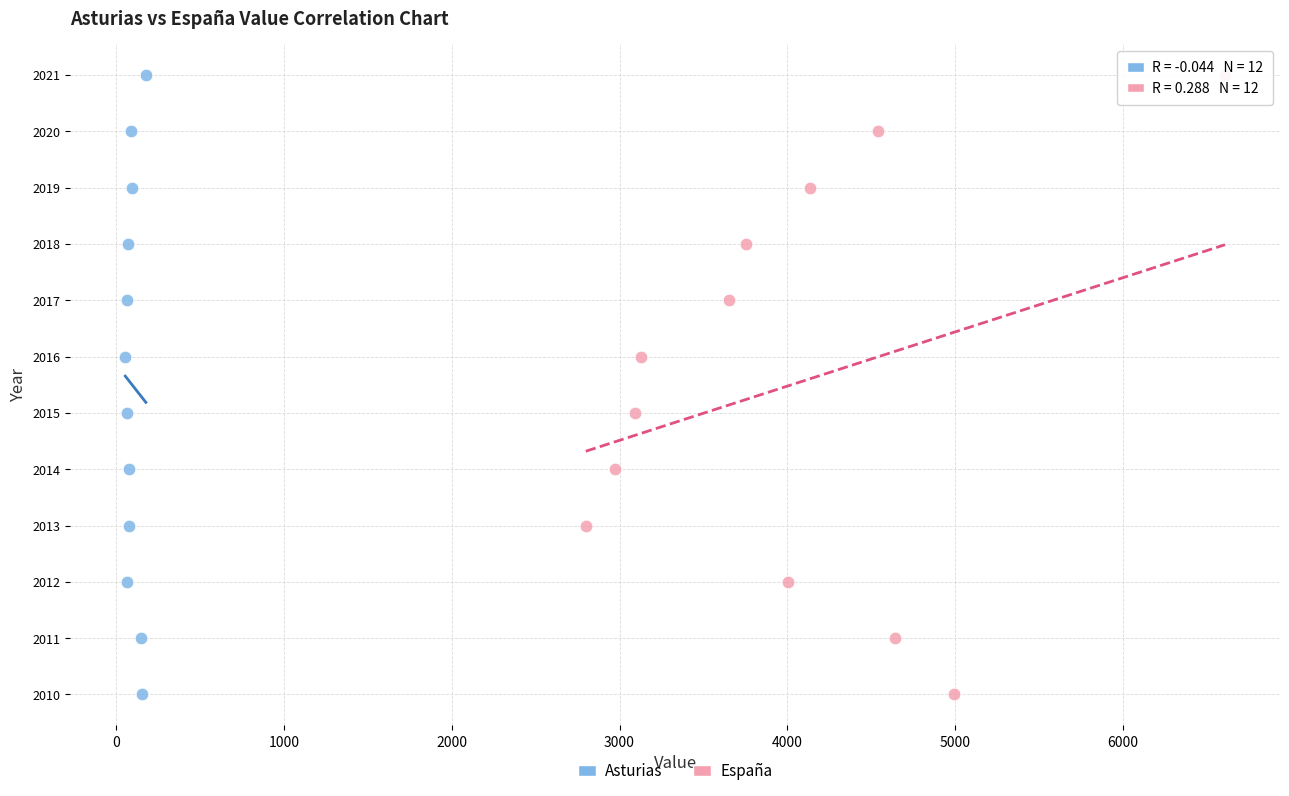

What are all the series names shown in the legend?

Asturias, España